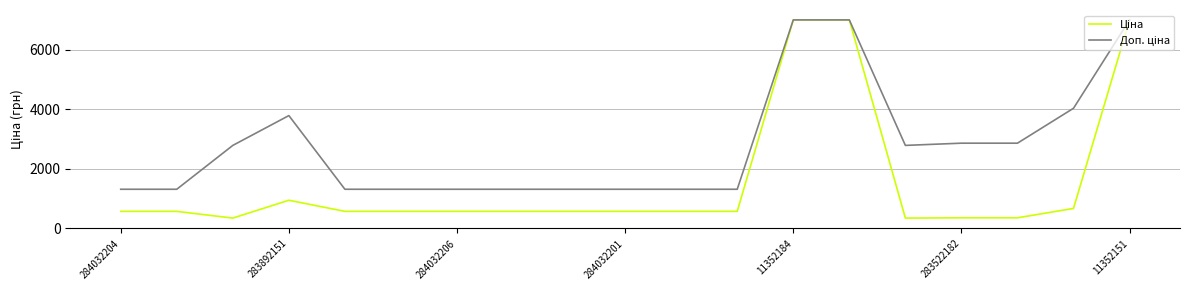

Is this an area chart (filled region under the line)?

No